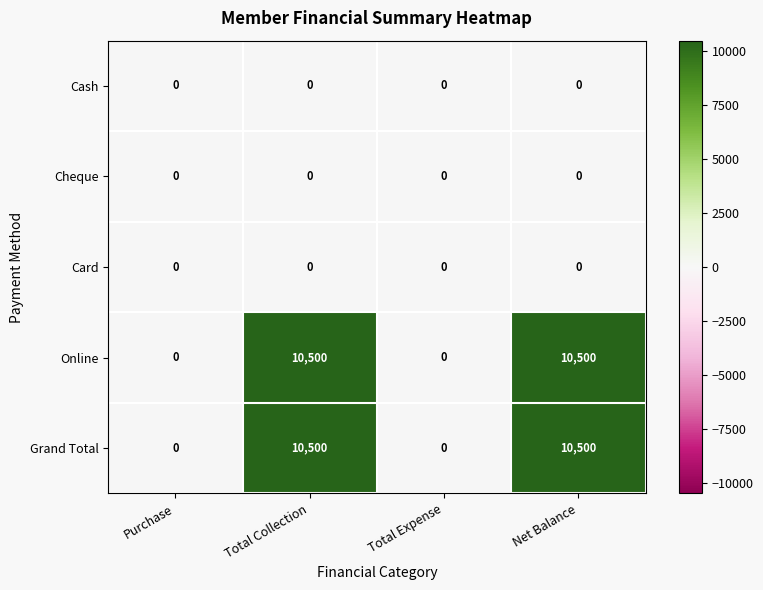

How many Online values are between 0 and 10500?

4